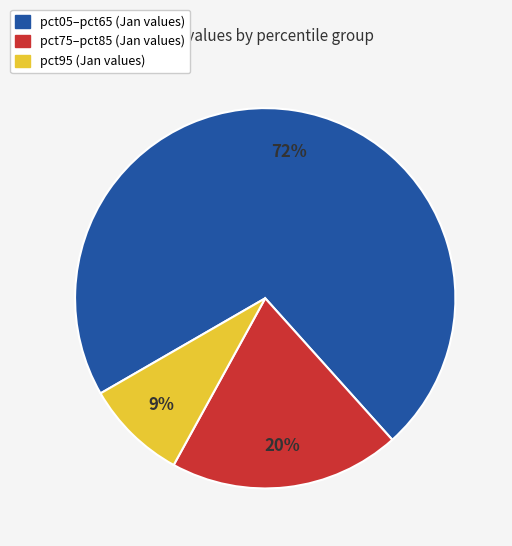

Is there a majority slice in this chart?

Yes